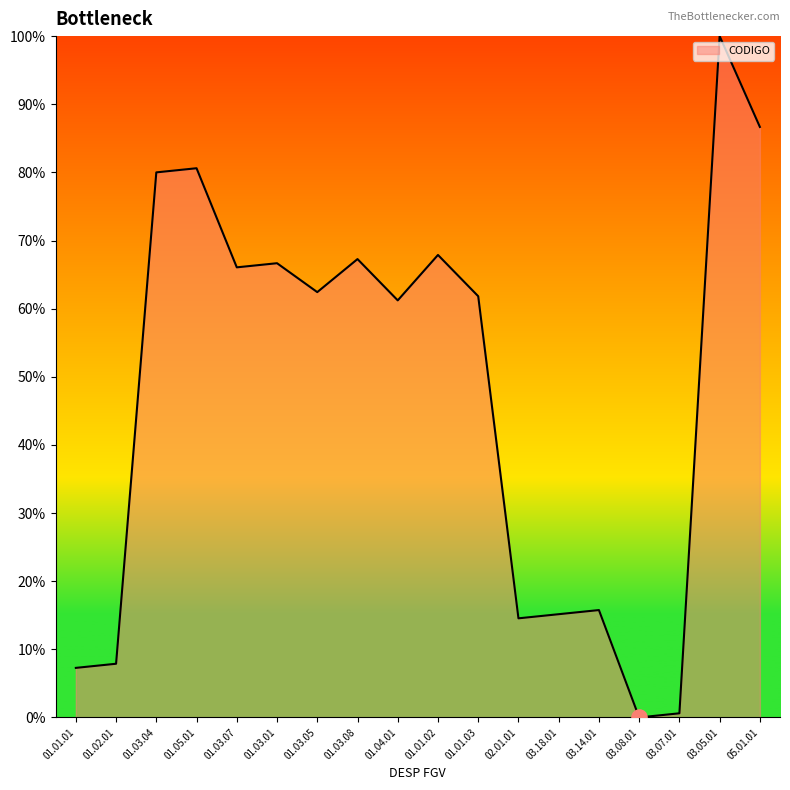

What is the ratio of the value at 01.03.08 to the value at 01.03.05?

1.1